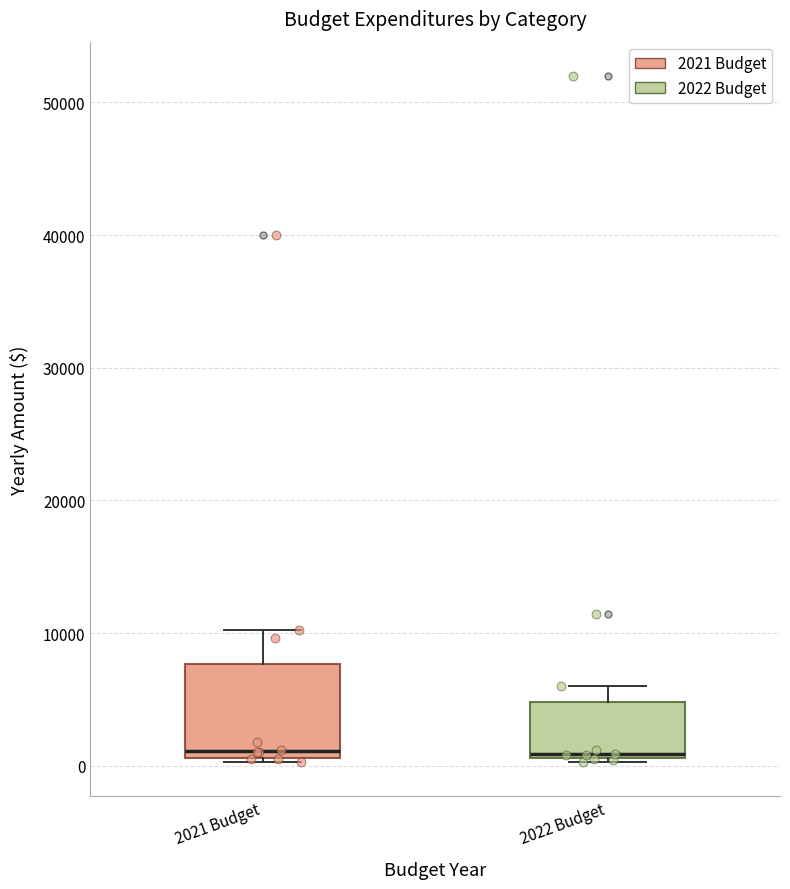

Reading left to right, read every box against the y-axis: the position of its median line, the range the box covers, and the ends of its whiskers. The values are not printed on the chart, so give them approximately, as read against the axis.

2021 Budget: median 1000 (just above the box's lower edge), box 1000 to 8000, whiskers 0 to 10000
2022 Budget: median 1000, box 1000 to 5000, whiskers 0 to 6000